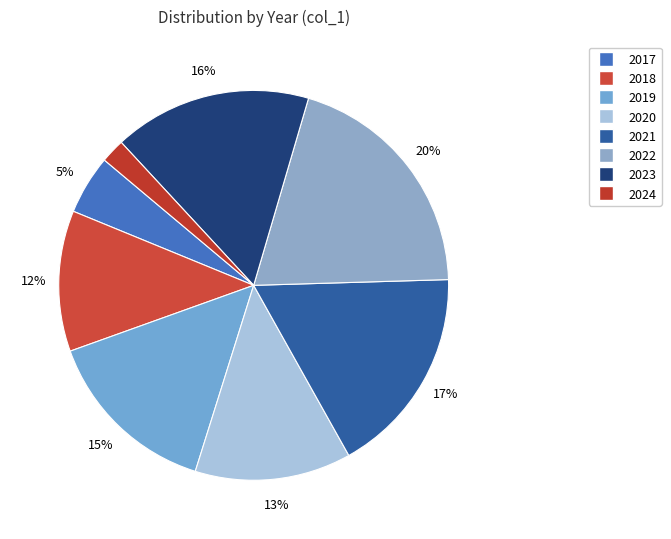

To the nearest percent, what portion does 2022 represent?

20%